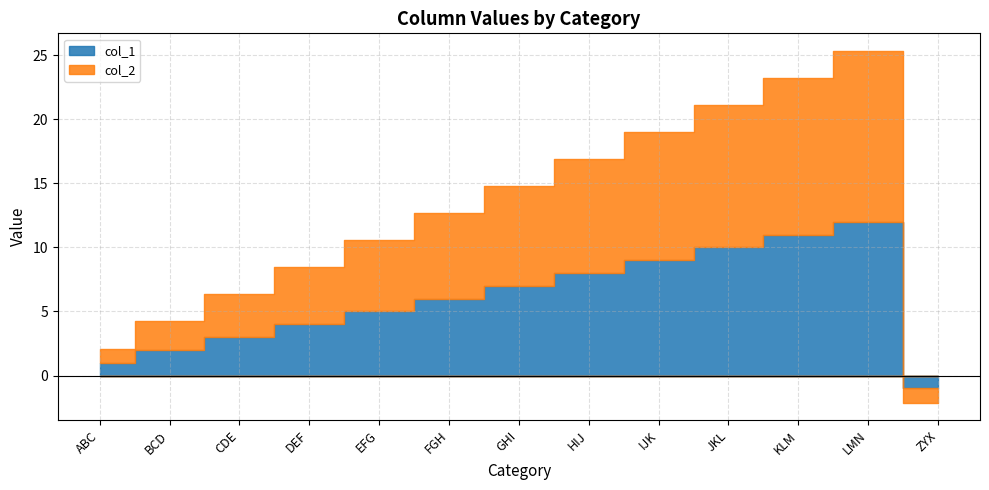

What is the difference between the maximum and second lowest values in the col_2 series?

12.2